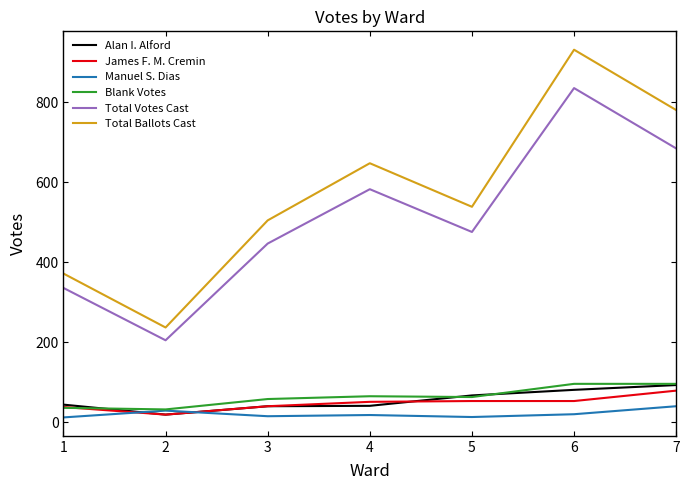

Which series has the widest spread of values?

Total Ballots Cast